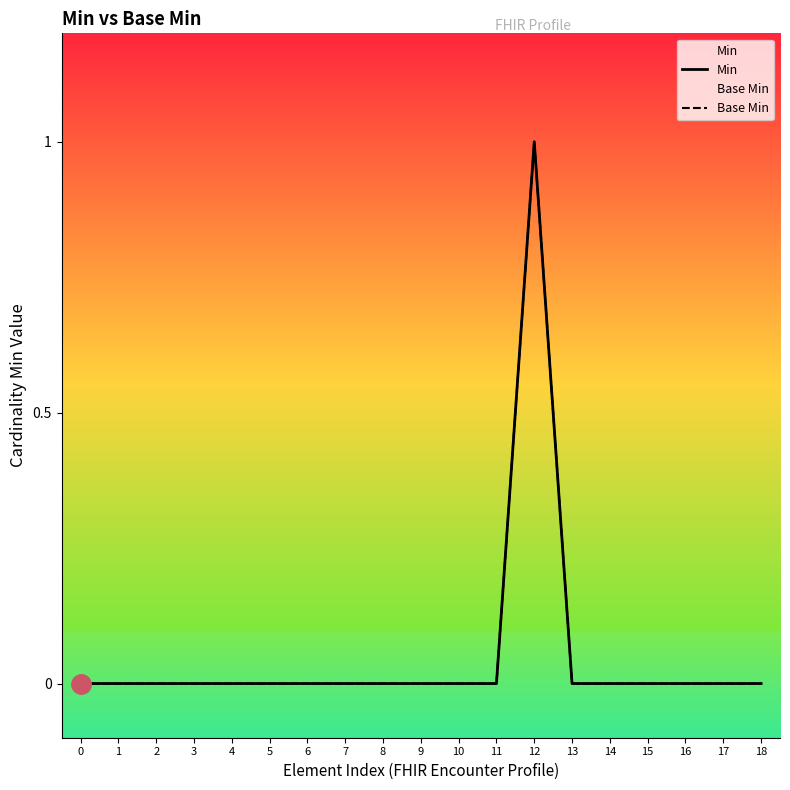

True or false: Base Min and Min intersect in this chart.

False